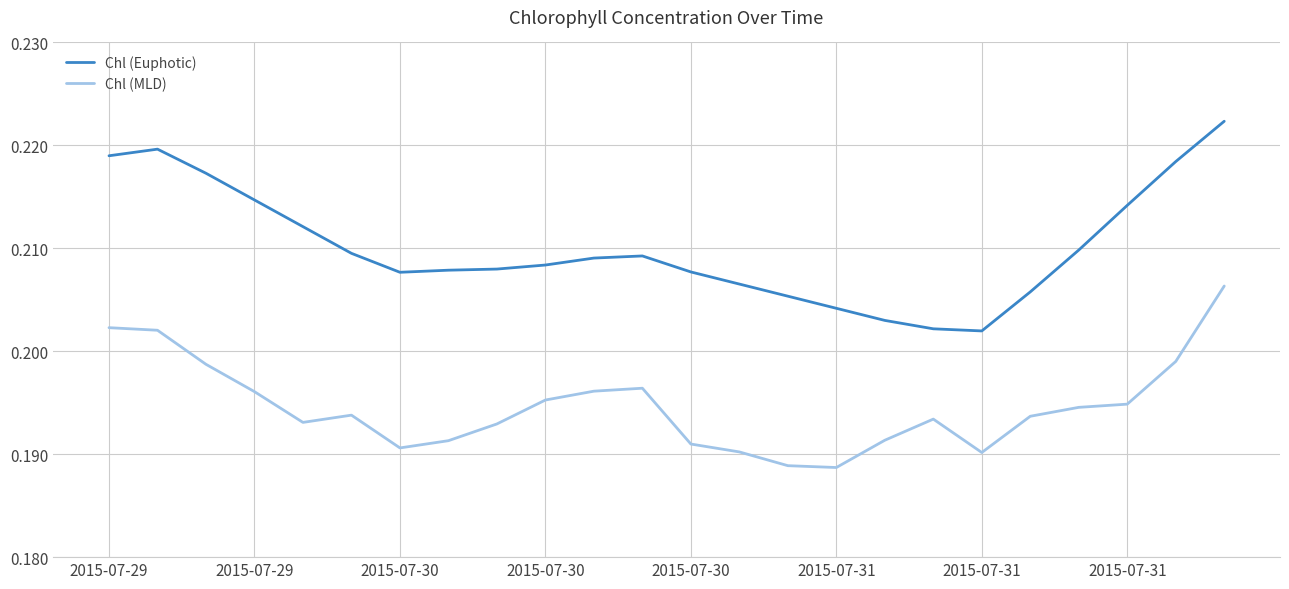

List the series in order of their peak value, highest first.

Chl (Euphotic), Chl (MLD)